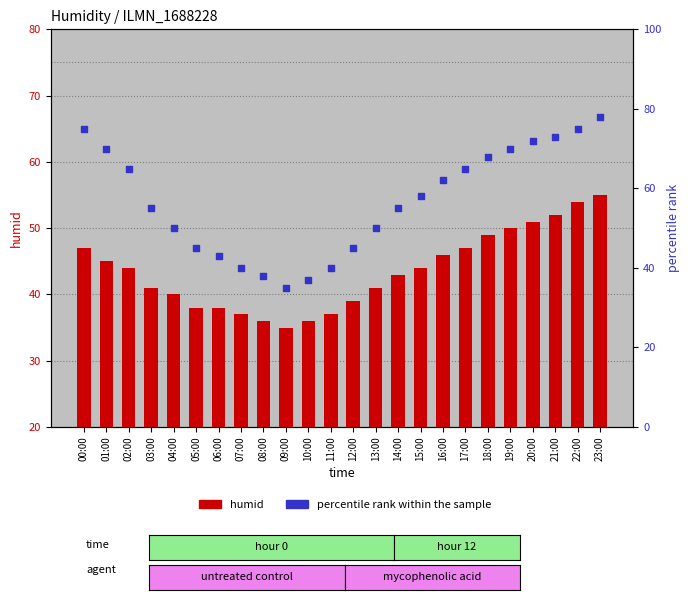

Which series has the largest Y range (max minus min)?

percentile rank within the sample